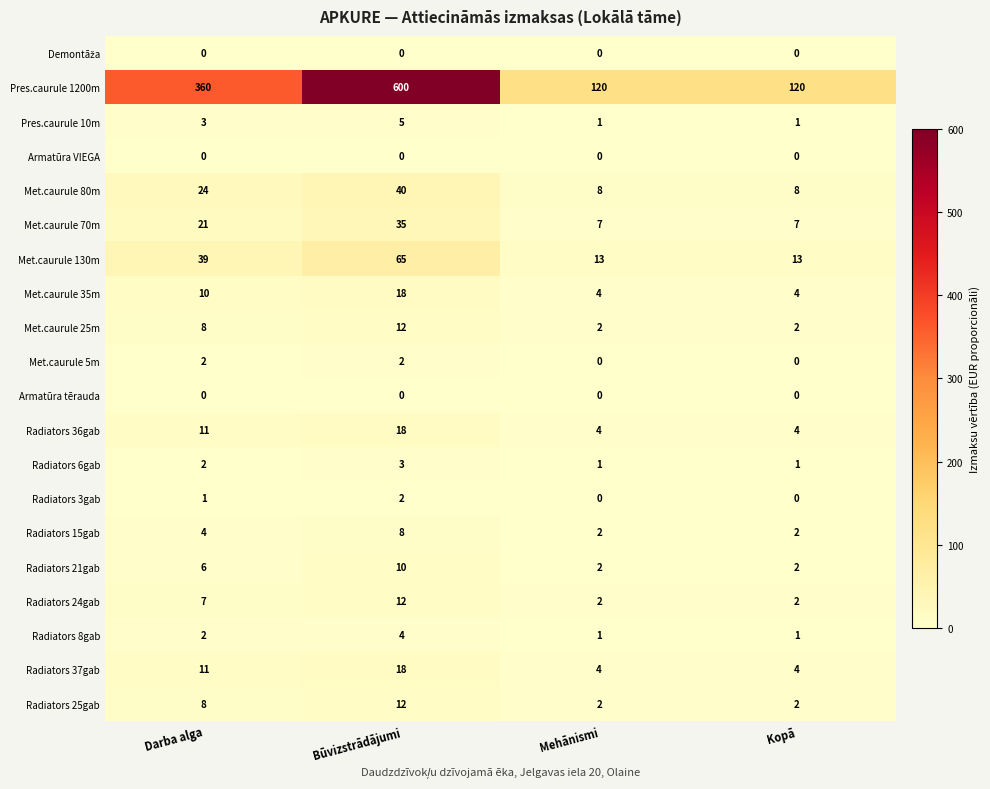

Count the Met.caurule 70m values in the range 7 to 35.

4